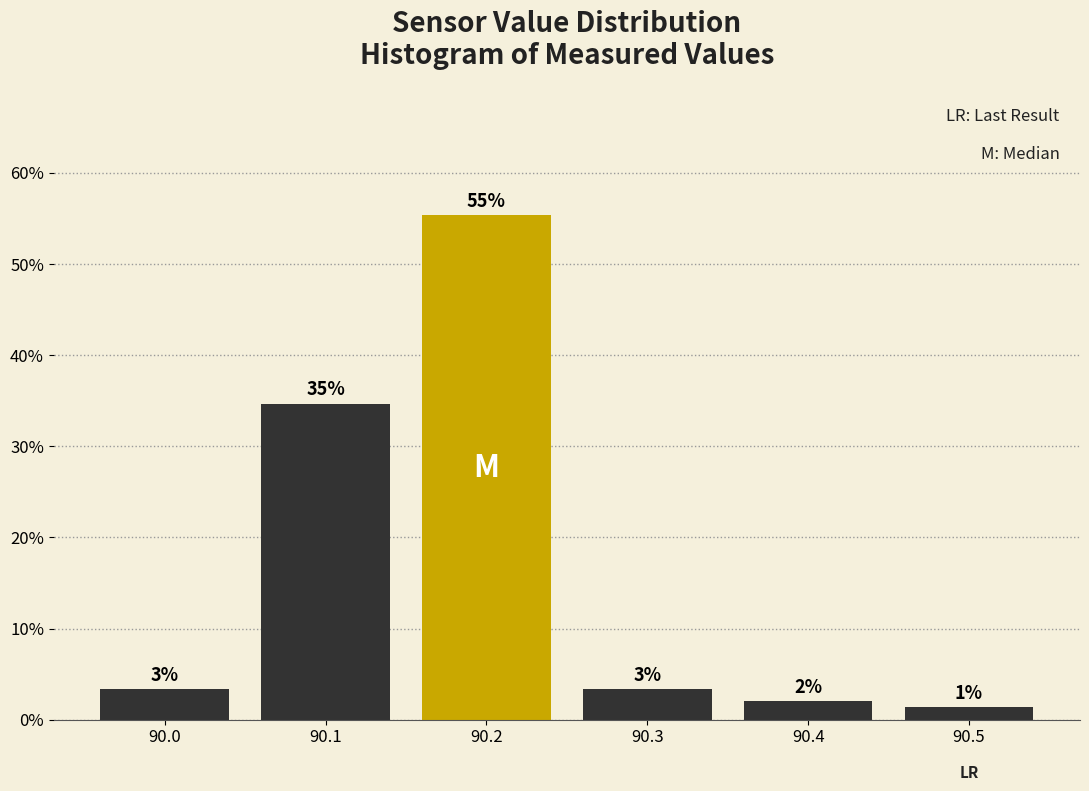

How many bars are there in total?

6